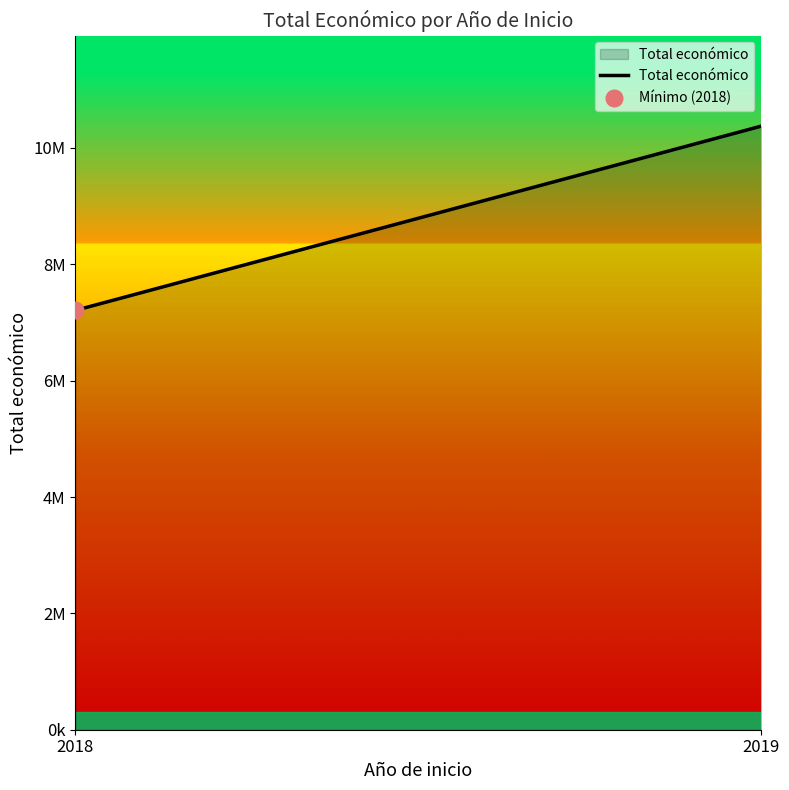

How many lines are shown in the chart?

1